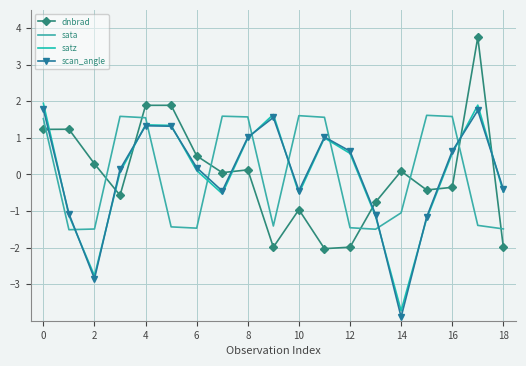

List the series in order of their peak value, highest first.

dnbrad, satz, scan_angle, sata